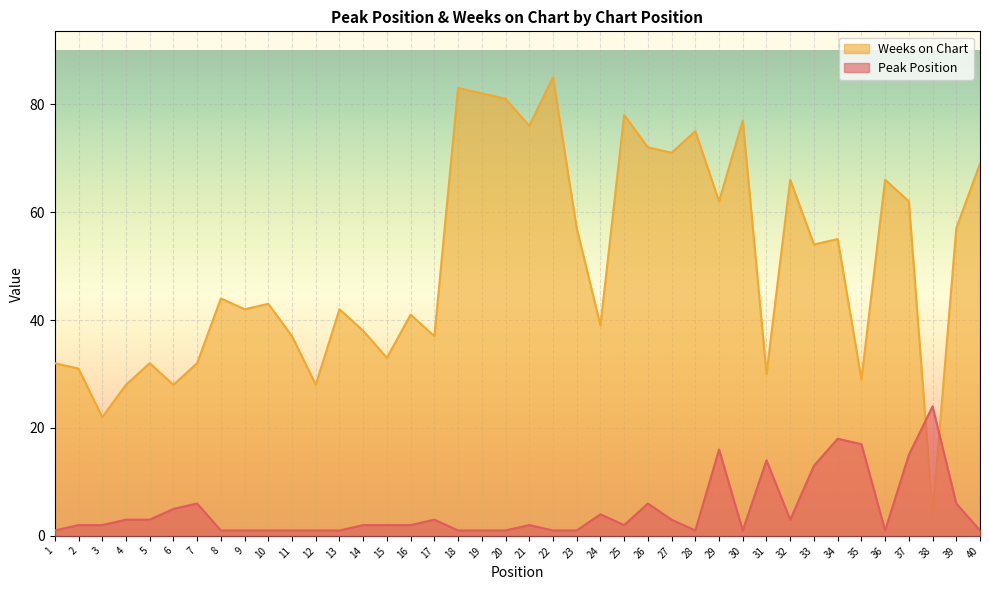

What is the difference between the maximum and second lowest values in the Weeks on Chart series?

63